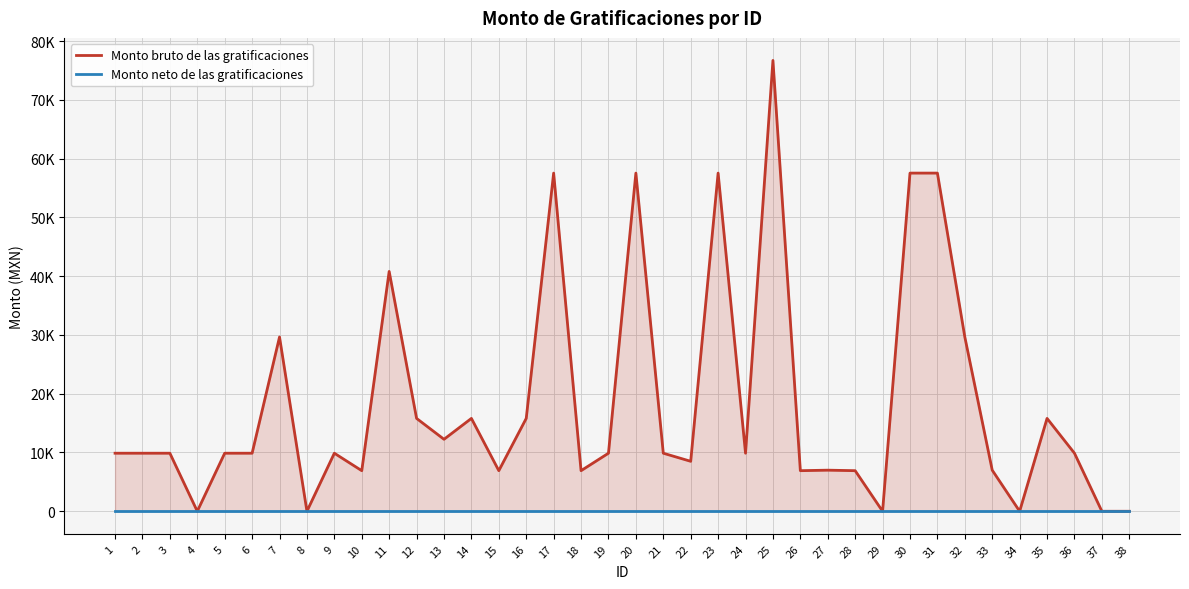

Is the value of Monto neto de las gratificaciones at 16 greater than the value of Monto bruto de las gratificaciones at 20?

No